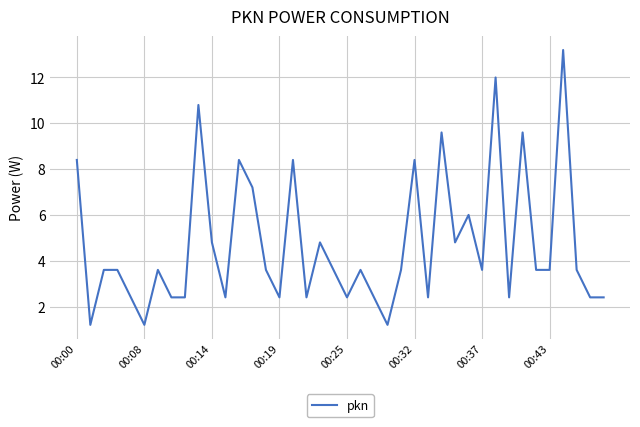

What is the difference between the maximum and minimum values?

12.0